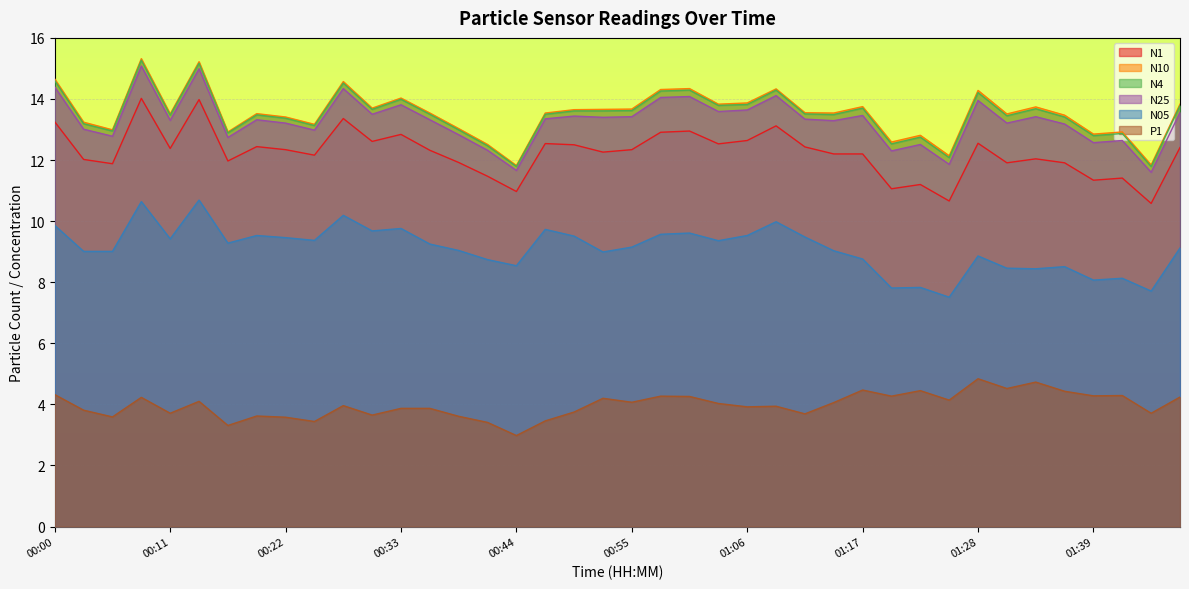

What value does the N10 series have at 00:30?

13.7